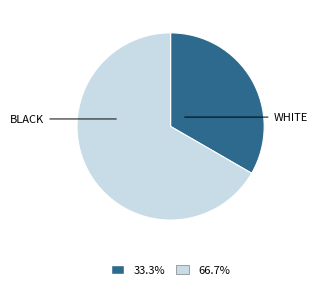

How many segments does this pie chart have?

2